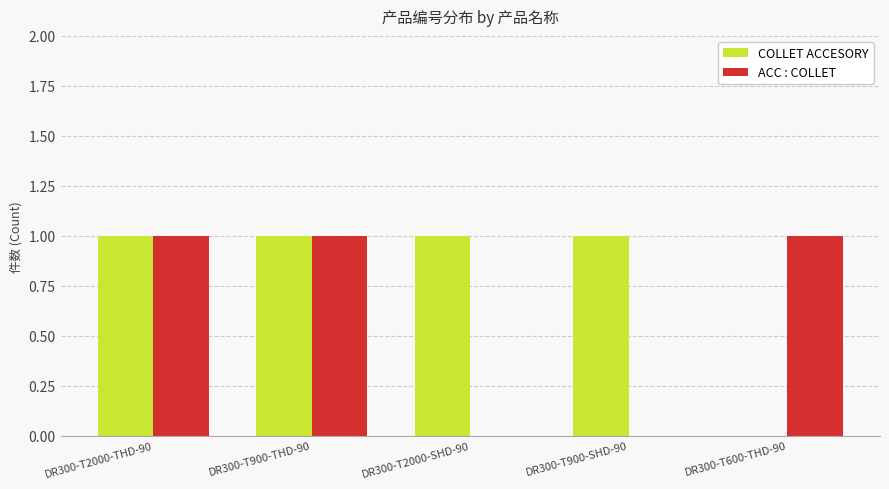

Between DR300-T2000-THD-90 and DR300-T600-THD-90, which series saw the biggest shift?

COLLET ACCESORY